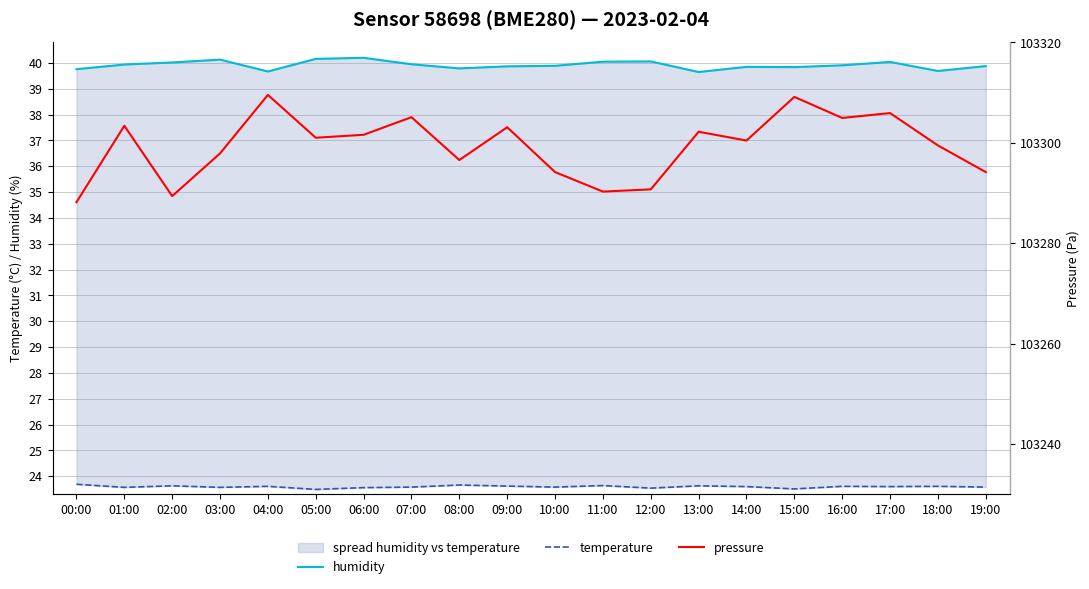

What is the label of the 15th point from the left?

14:00